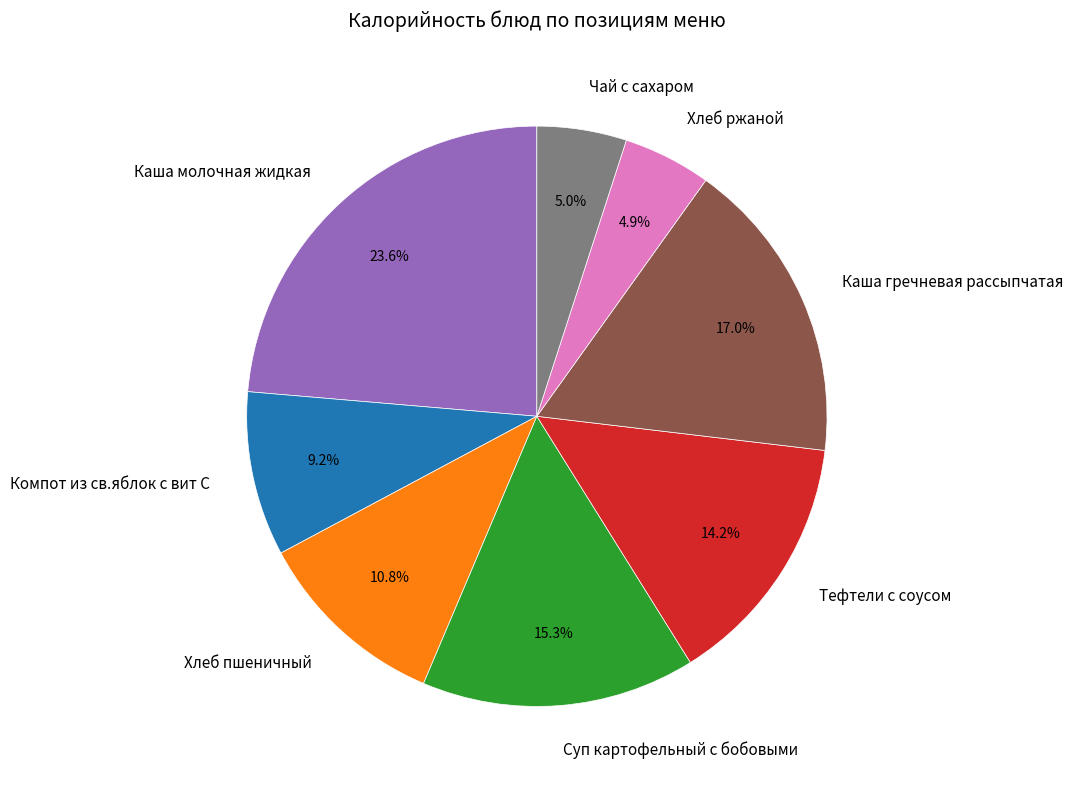

Is there any slice that represents more than half of the pie?

No